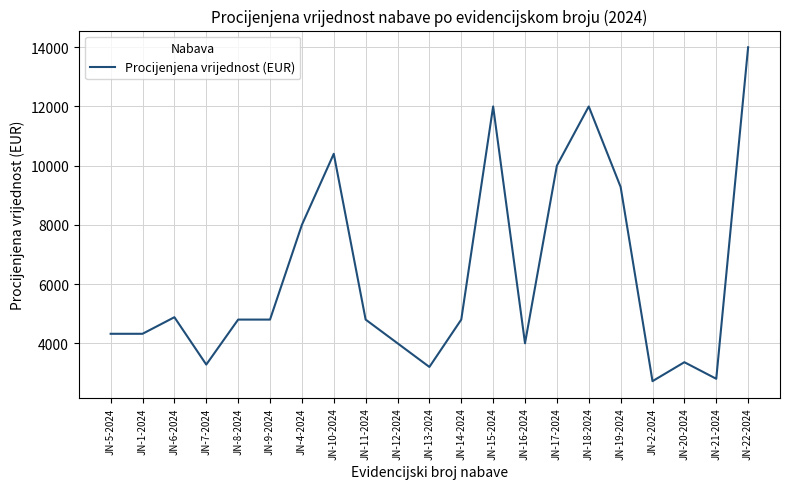

What is the sum of the values at JN-16-2024 and JN-15-2024?

16000